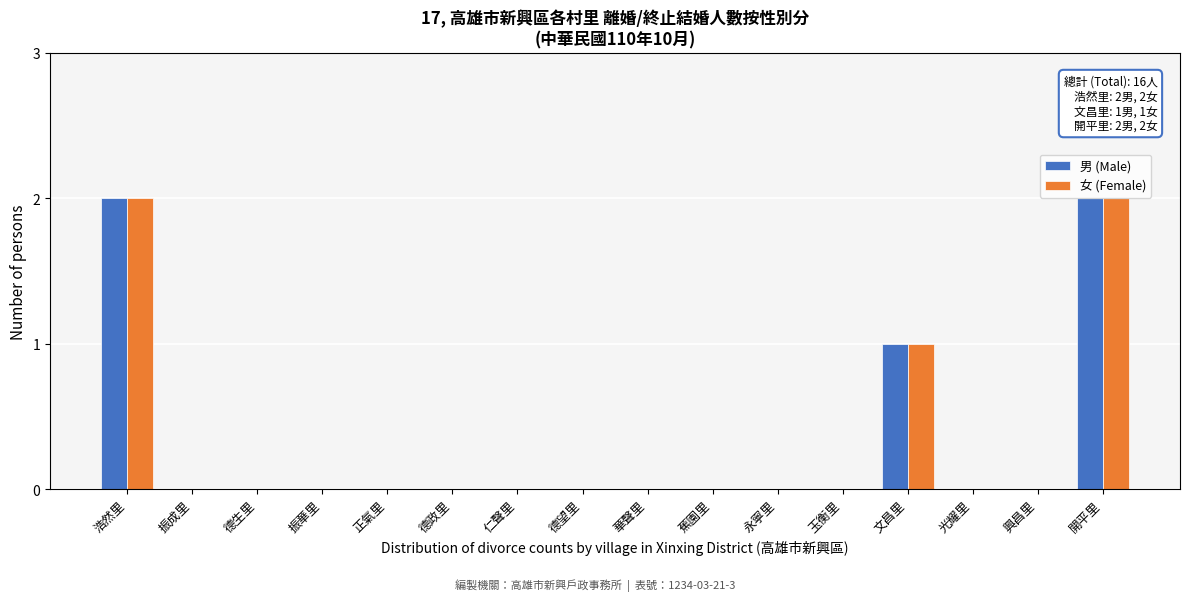

The 男 (Male) series shows 0 at 永寧里. True or false?

True